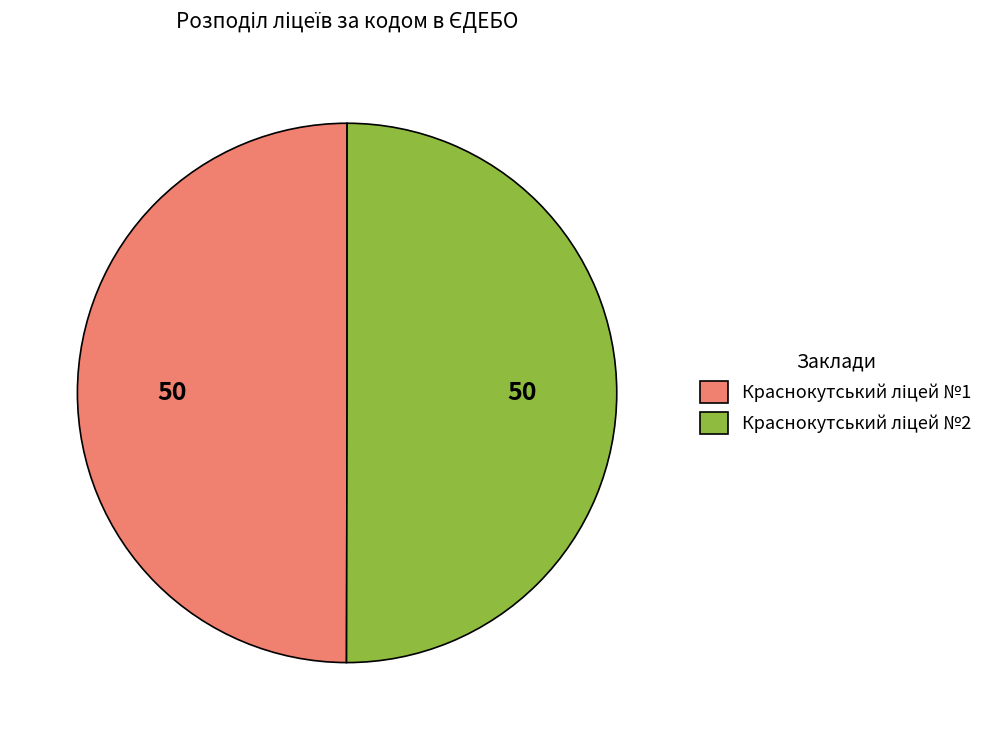

True or false: Краснокутський ліцей №2 accounts for 39% of the total.

False